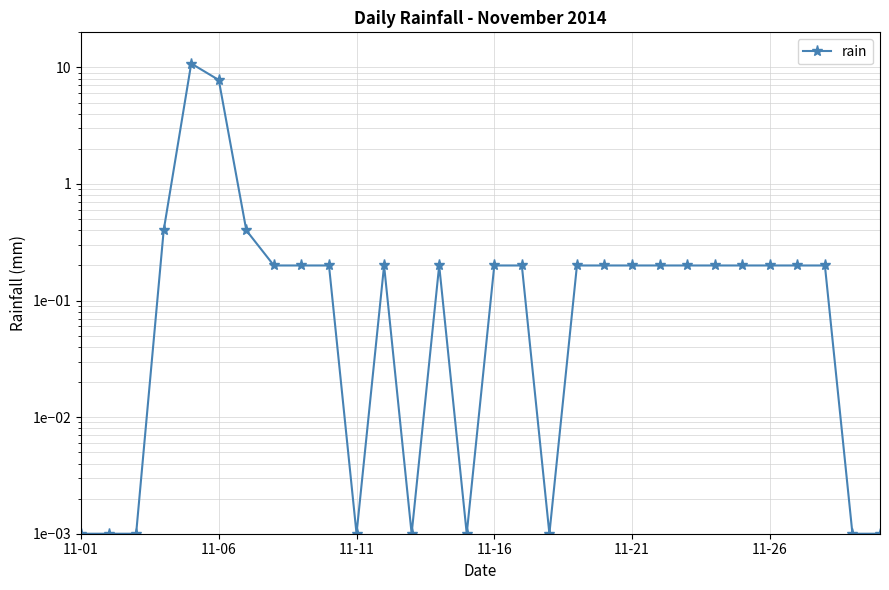

How many interior local valleys (lower than both neighbors) does the data have?

4